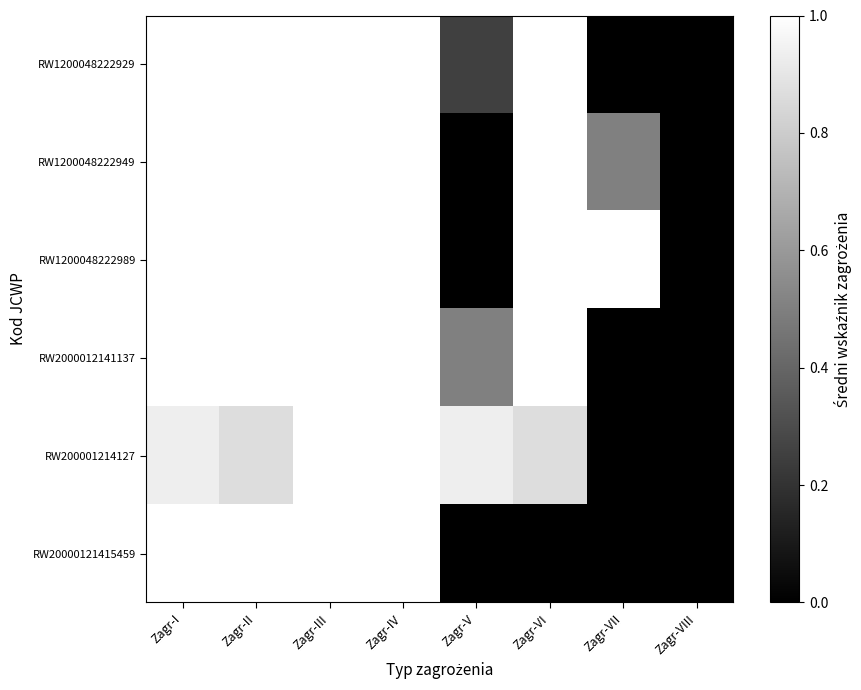

Which has a higher value, Zagr-IV or Zagr-V?

Zagr-IV